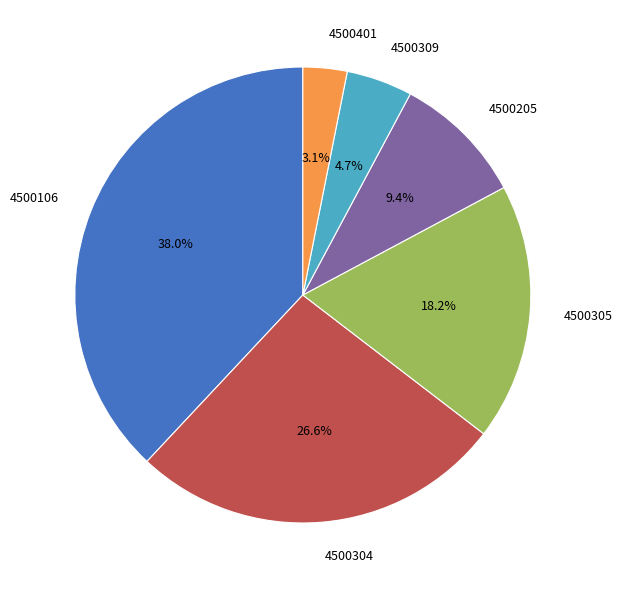

Does 4500205 account for over 50% of the chart?

No